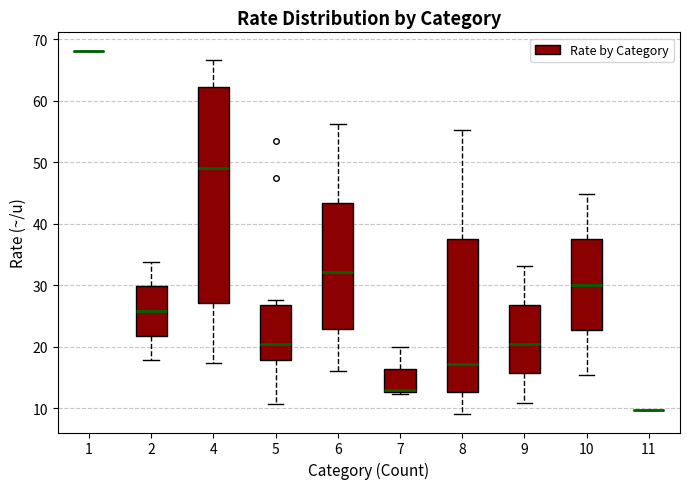

Reading left to right, transcribe this box plot: for each box, give where its median line is, the range the box spans, and where its two whiskers end, as read against the y-axis. The values are not printed on the chart, so give them approximately, as read against the axis.

1: box collapsed to a line at 68, whiskers 68 to 68
2: median 26, box 22 to 30, whiskers 18 to 34
4: median 49, box 27 to 62, whiskers 17 to 67
5: median 20, box 18 to 27, whiskers 11 to 28
6: median 32, box 23 to 43, whiskers 16 to 56
7: median 13, box 13 to 16, whiskers 12 to 20
8: median 17, box 13 to 38, whiskers 9 to 55
9: median 21, box 16 to 27, whiskers 11 to 33
10: median 30, box 23 to 37, whiskers 15 to 45
11: box collapsed to a line at 10, whiskers 10 to 10